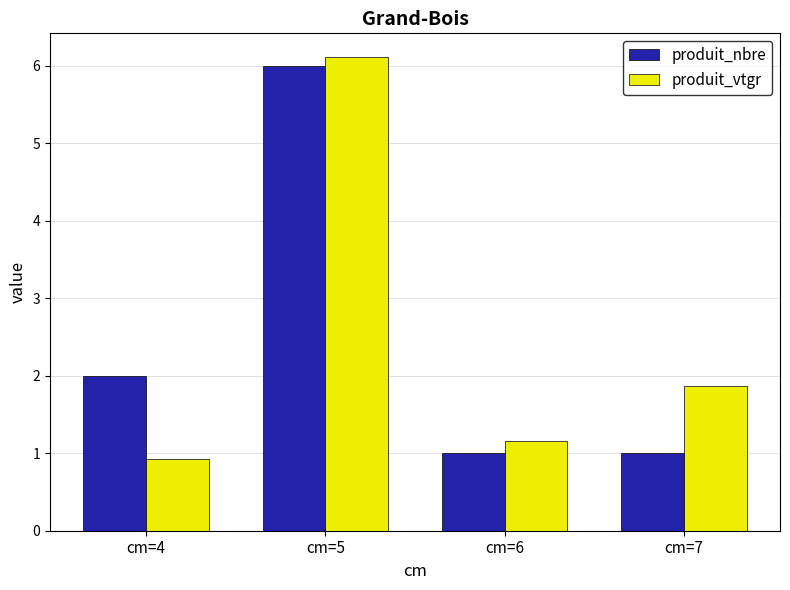

Where does the produit_vtgr series first go above 1?

cm=5